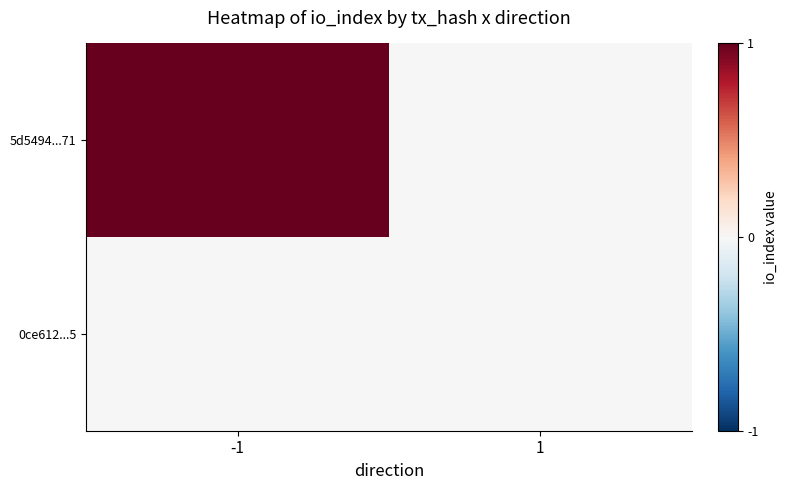

Which series has the widest spread of values?

5d5494...71